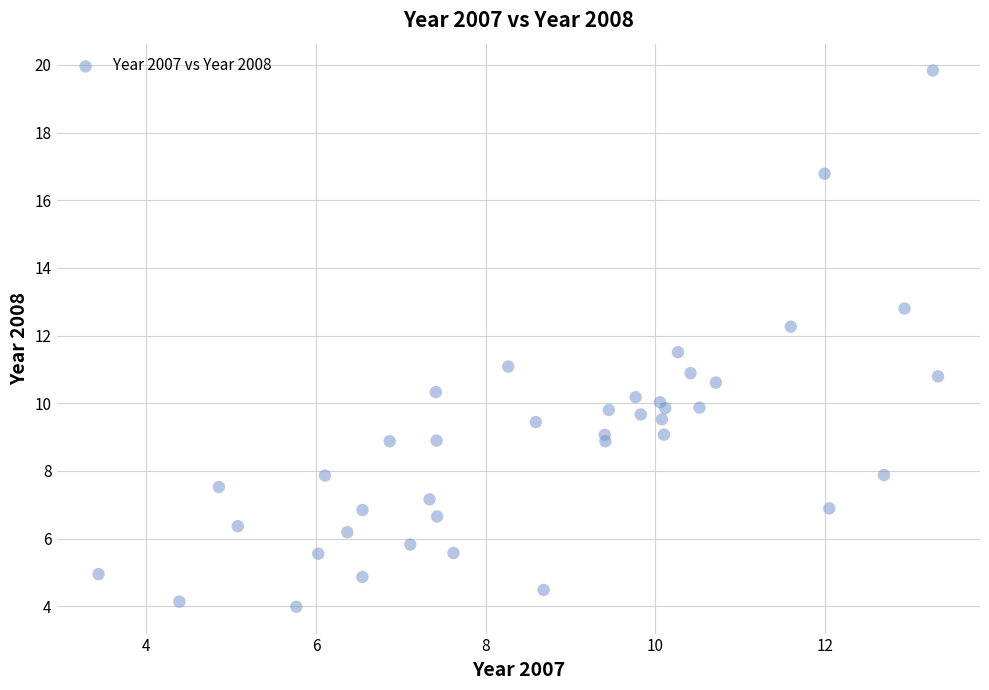

What is the range of Y values (max minus min)?

15.8